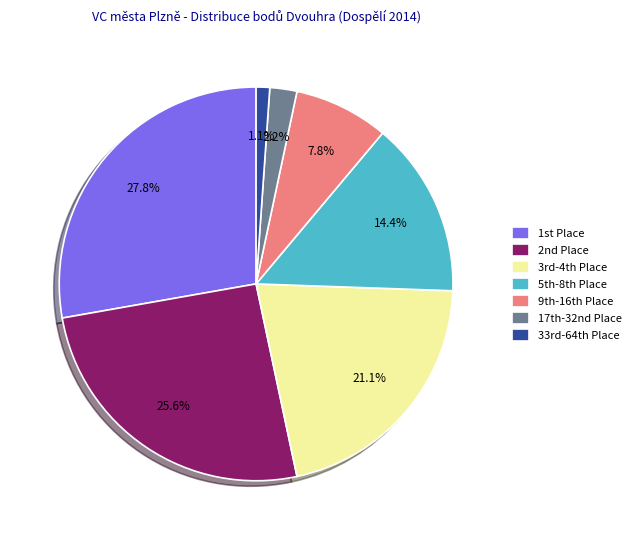

Does any single category account for the majority?

No